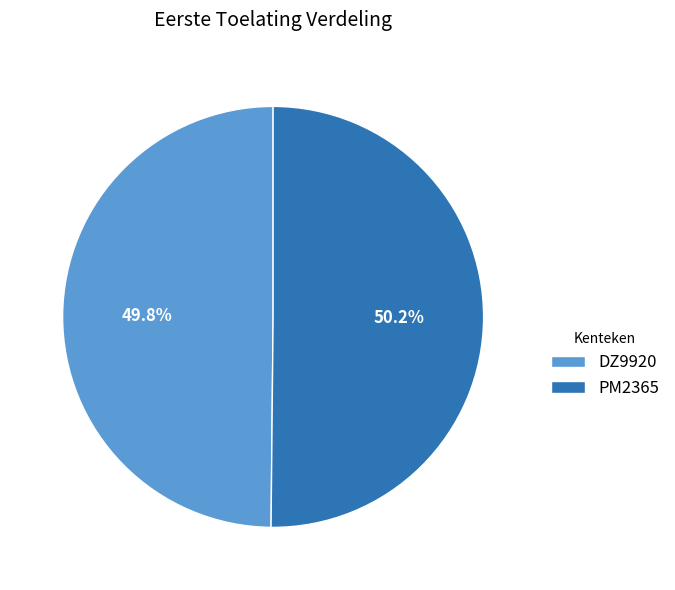

Does any single category account for the majority?

Yes